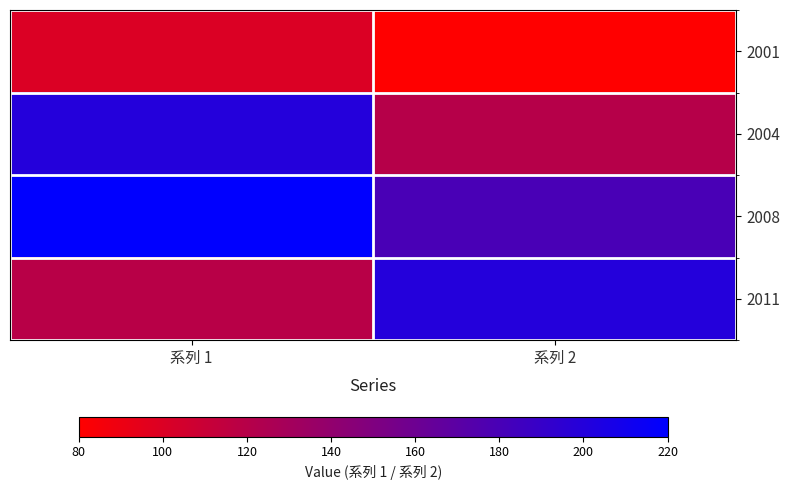

Rank the series by their maximum value, from lowest to highest.

2001, 2004, 2011, 2008